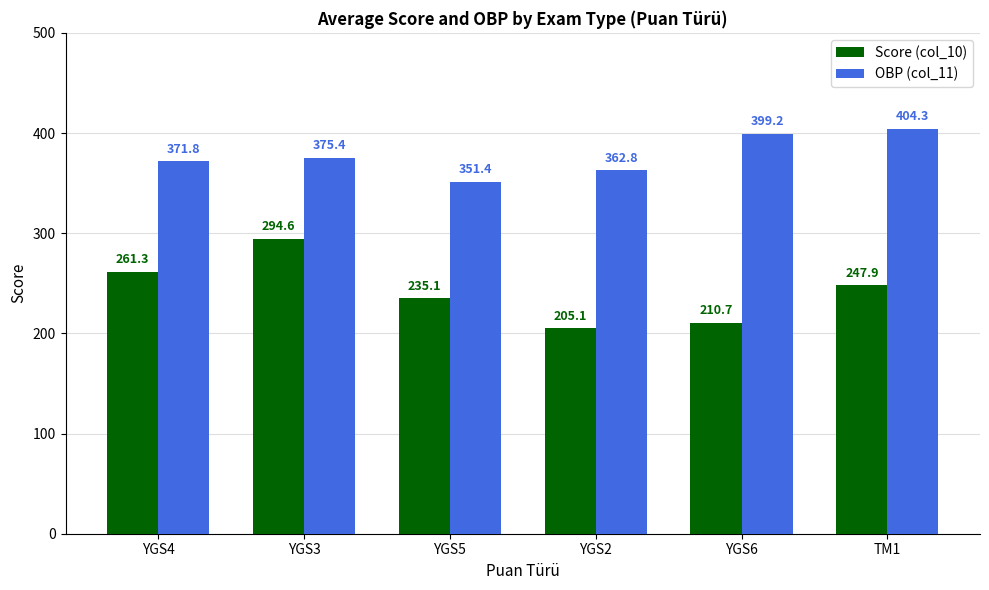

What is the smallest value displayed?

205.1